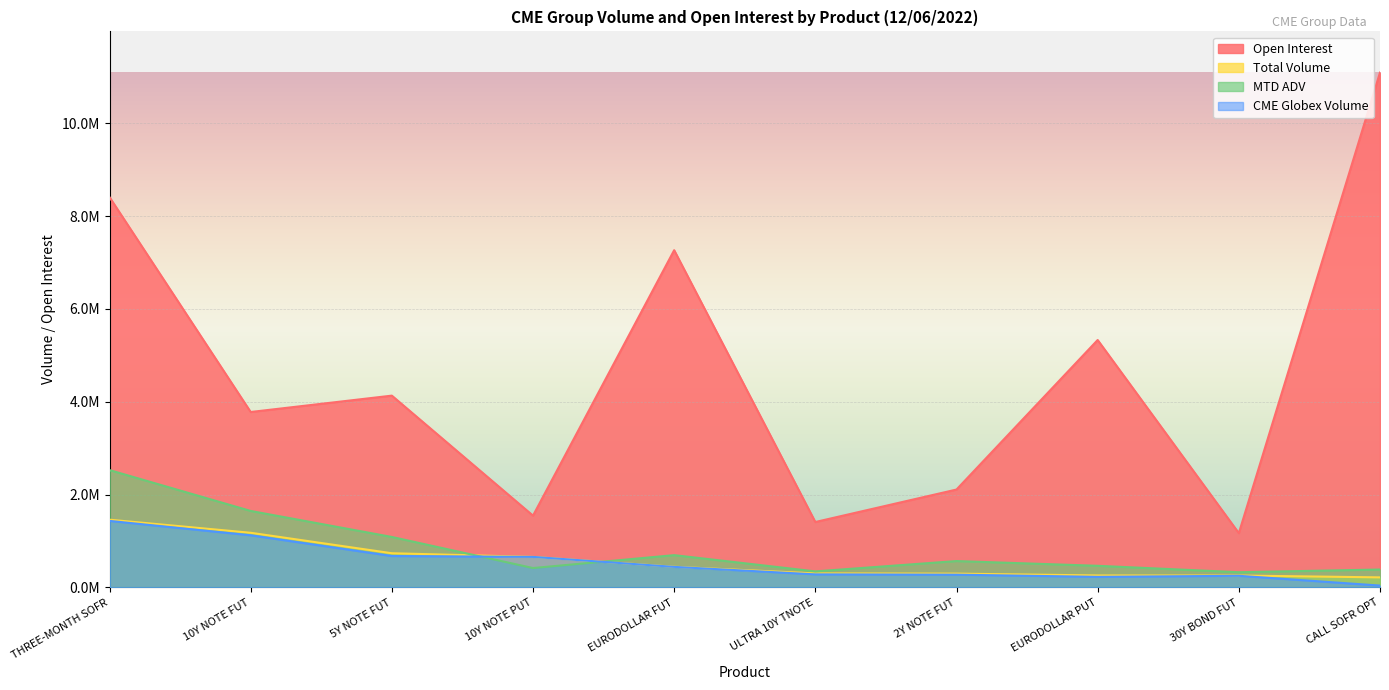

Does the chart display data point markers on the line(s)?

No